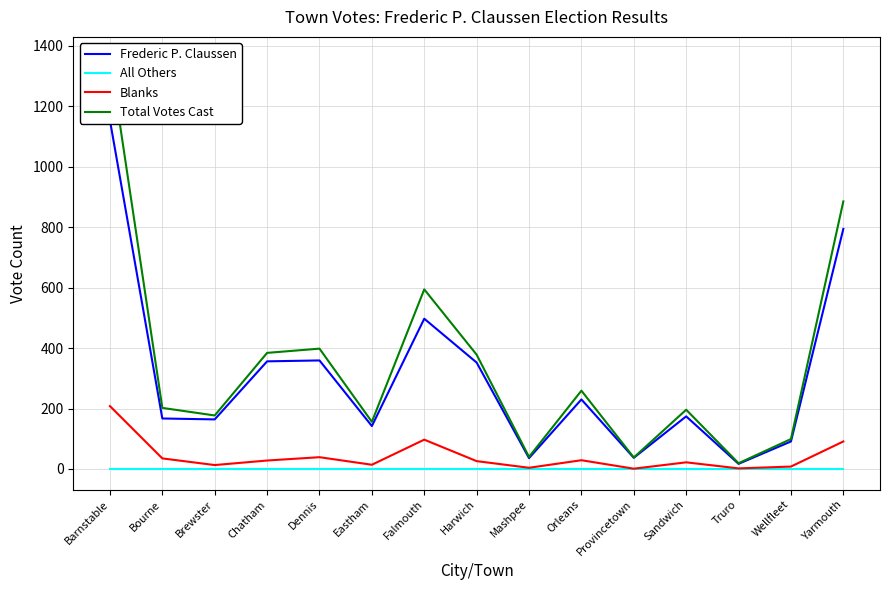

Is the value of Blanks at Barnstable greater than the value of All Others at Bourne?

Yes